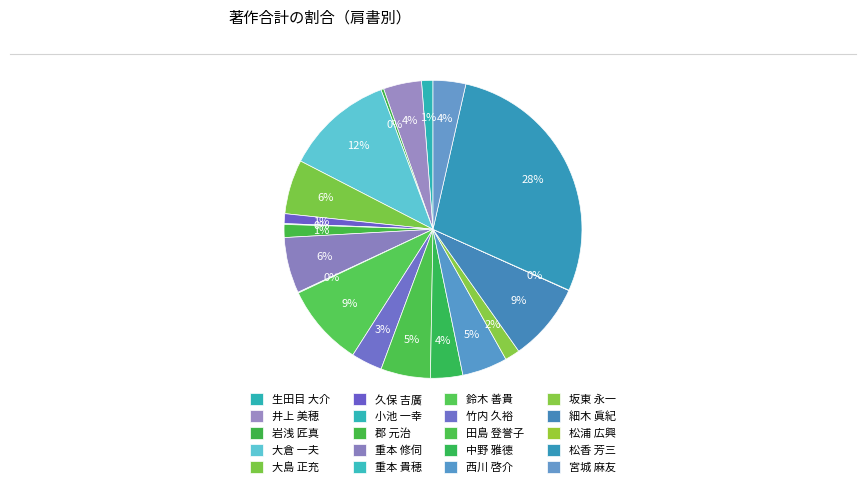

Do 細木 眞紀 and 松香 芳三 together represent more than half of the pie?

No